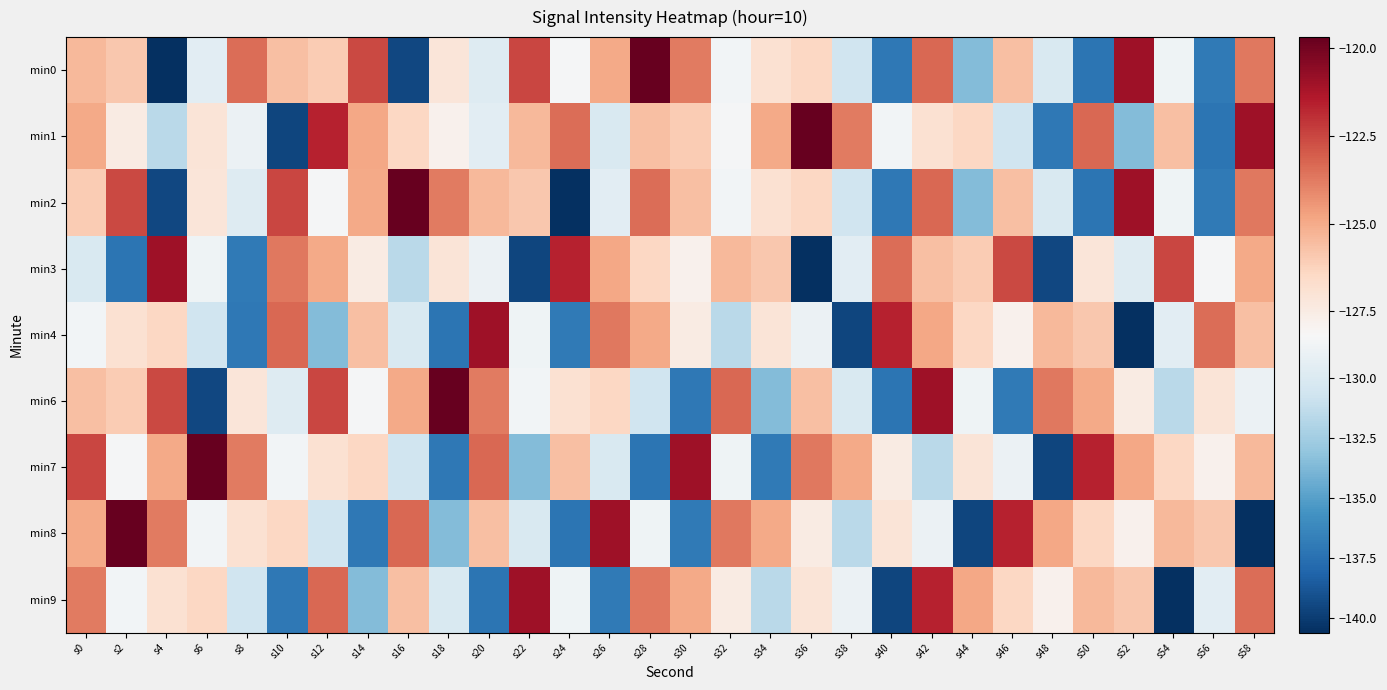

List the series in order of their peak value, highest first.

min0, min1, min2, min6, min7, min8, min3, min4, min9